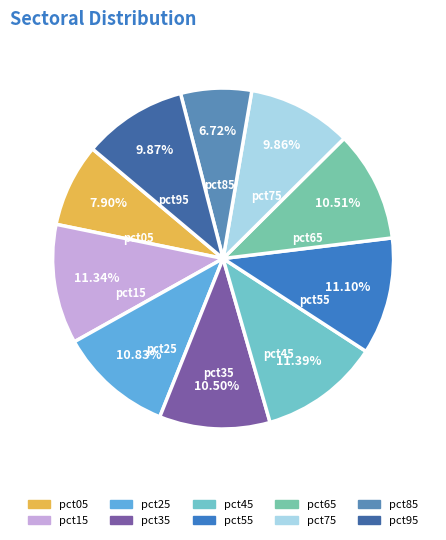

Do pct05 and pct15 together represent more than half of the pie?

No